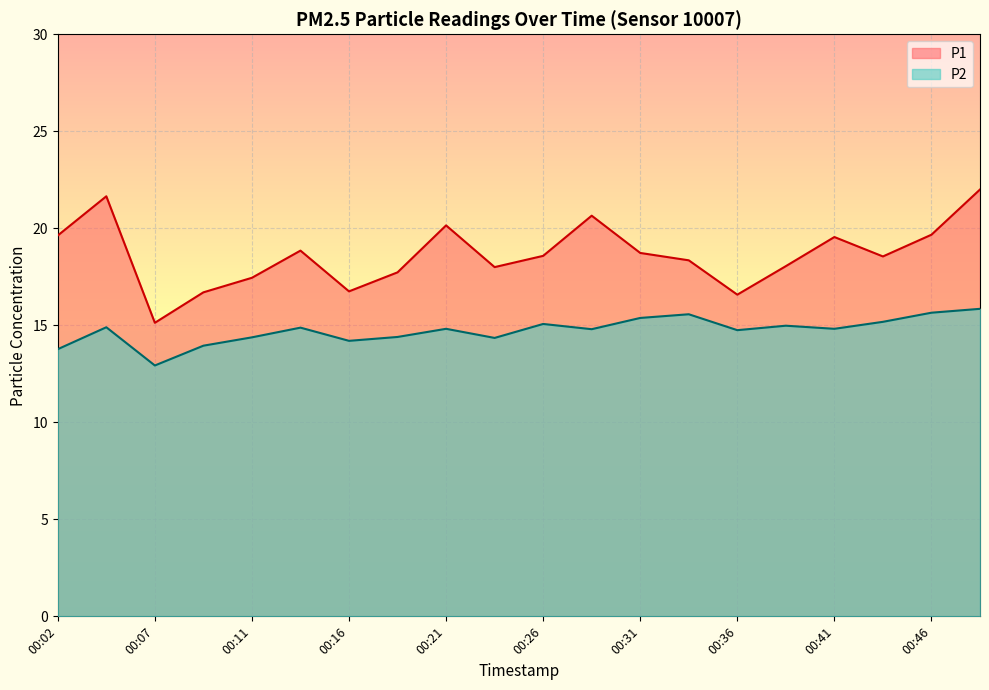

List the series in order of their overall mean, highest first.

P1, P2